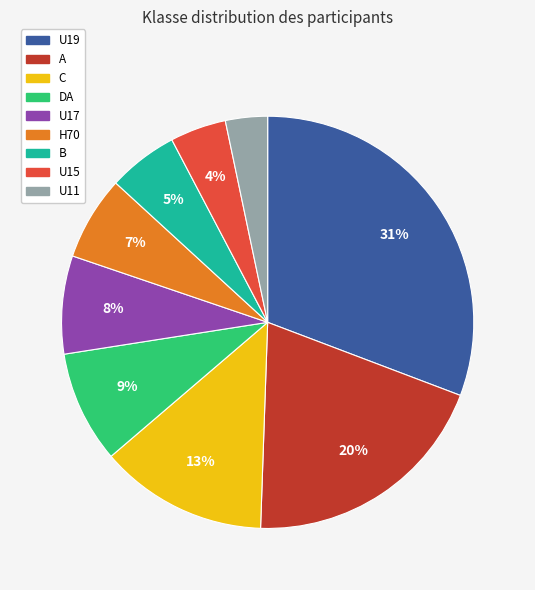

To the nearest percent, what percentage of the pie is B?

5%